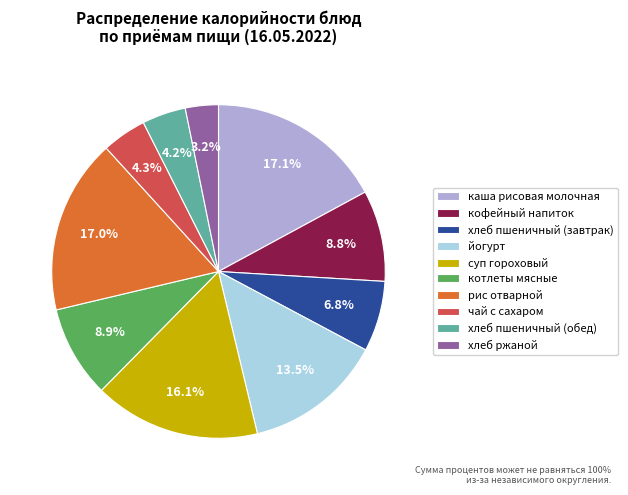

To the nearest percent, what is the average slice percentage?

10%